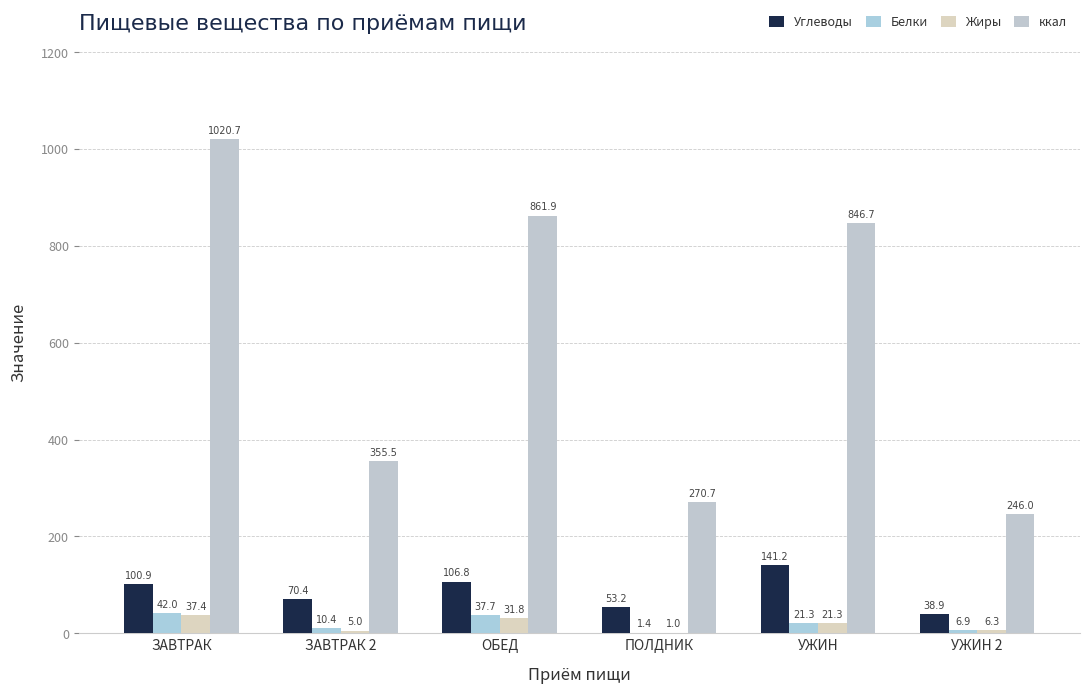

What is the sum of the ккал values at УЖИН and УЖИН 2?

1092.7